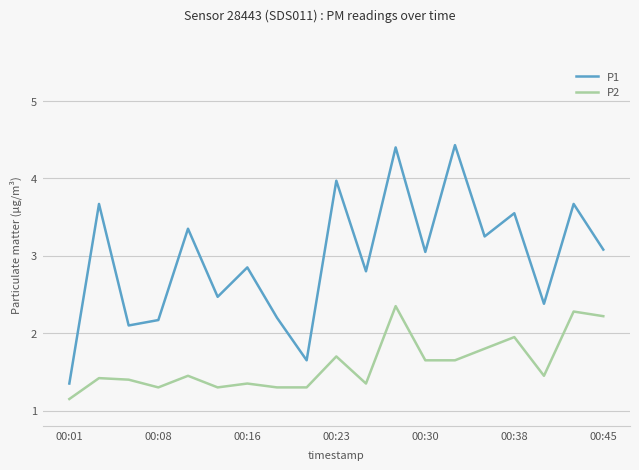

Which series has the largest total across all categories?

P1